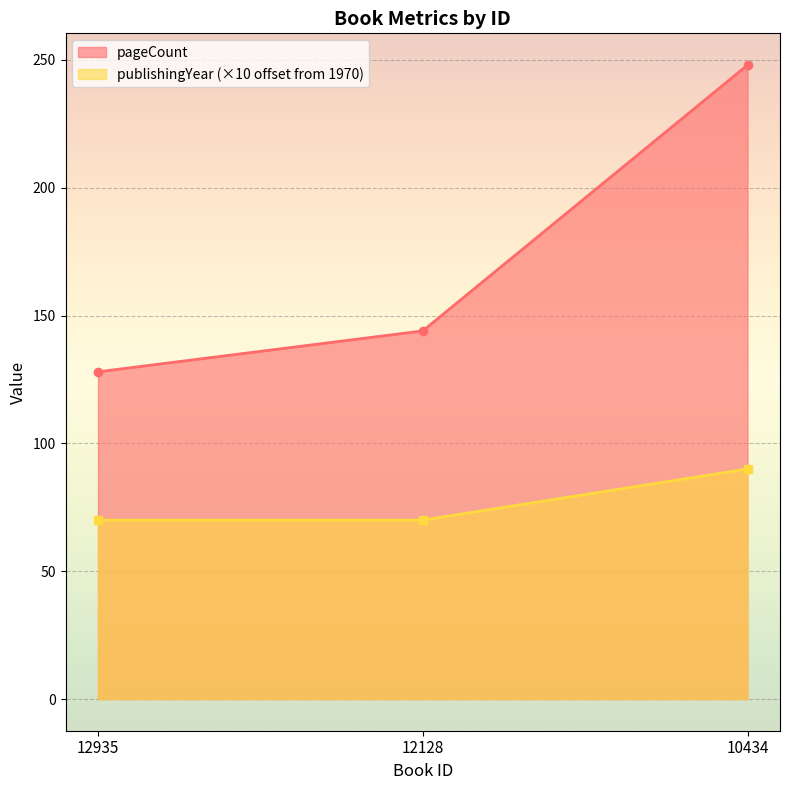

Rank the series by their maximum value, from lowest to highest.

publishingYear (×10 offset from 1970), pageCount